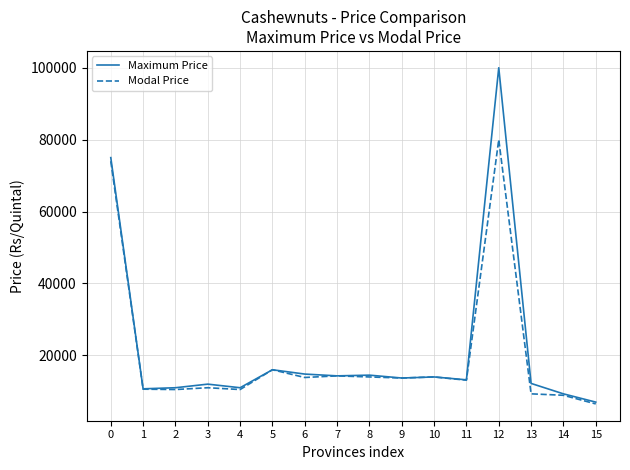

At which category does the chart reach its peak across all series?

12